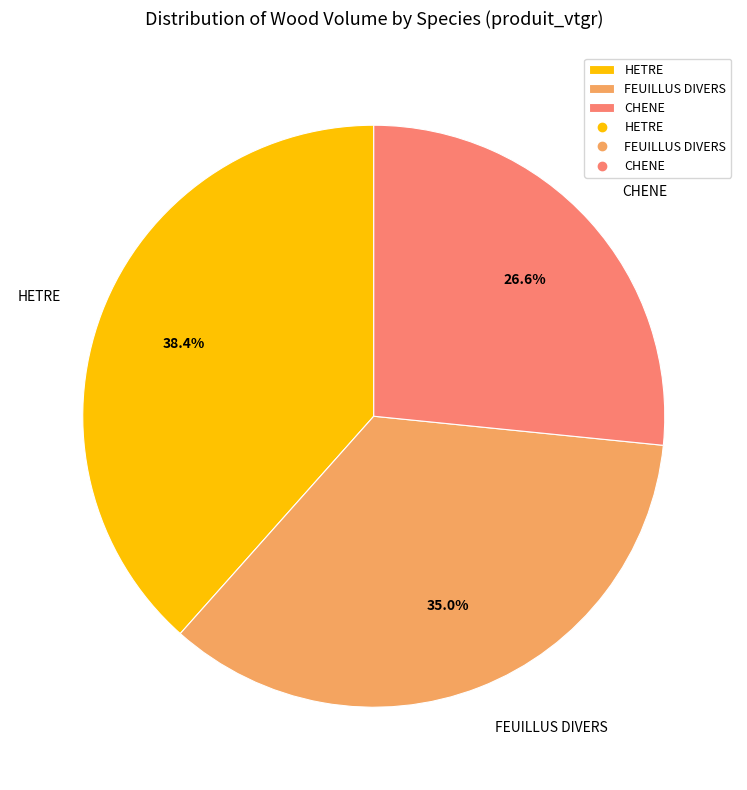

What is the smallest slice in the pie chart?

CHENE